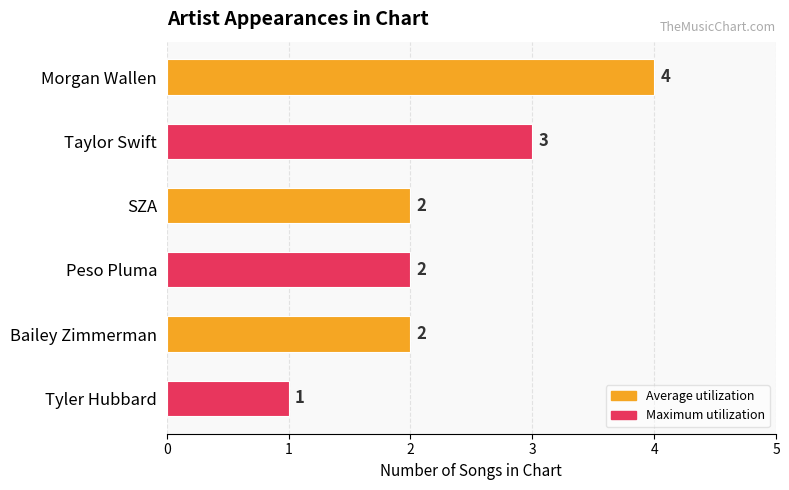

What is the label of the 6th bar from the bottom?

Morgan Wallen